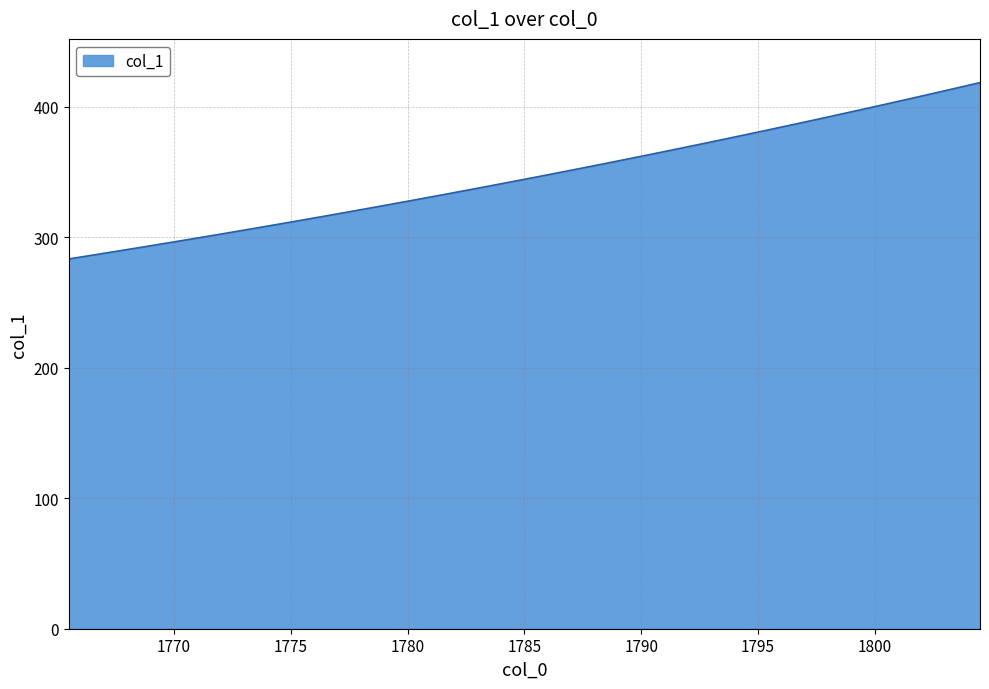

What is the maximum value shown in the chart?

418.5